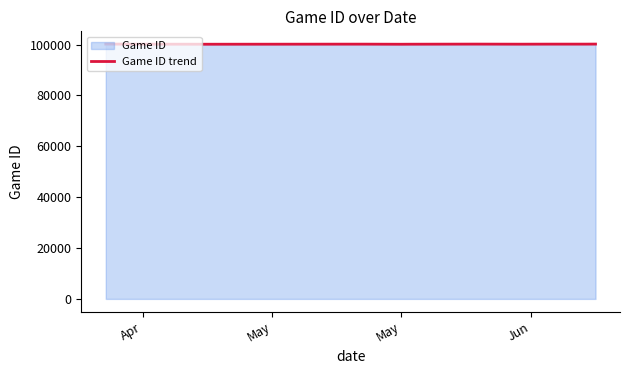

What is the greatest value displayed?

100215